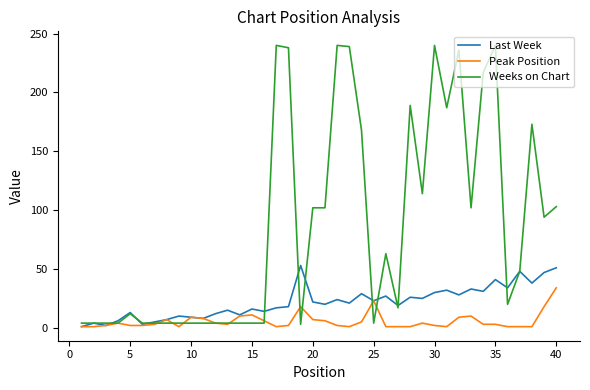

How many lines are shown in the chart?

3